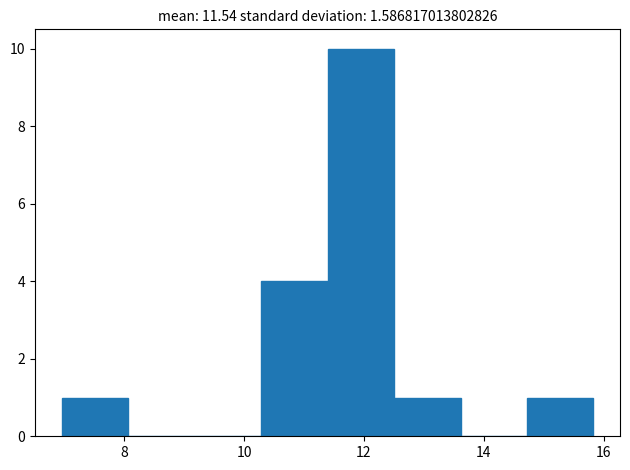

Over which range of the x-axis is the bar tallest?

11.4 to 12.6